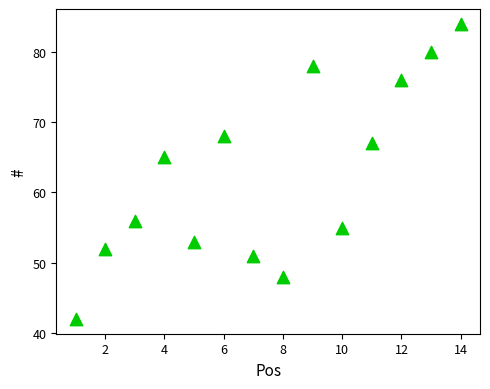

What is the range of X values (max minus min)?

13